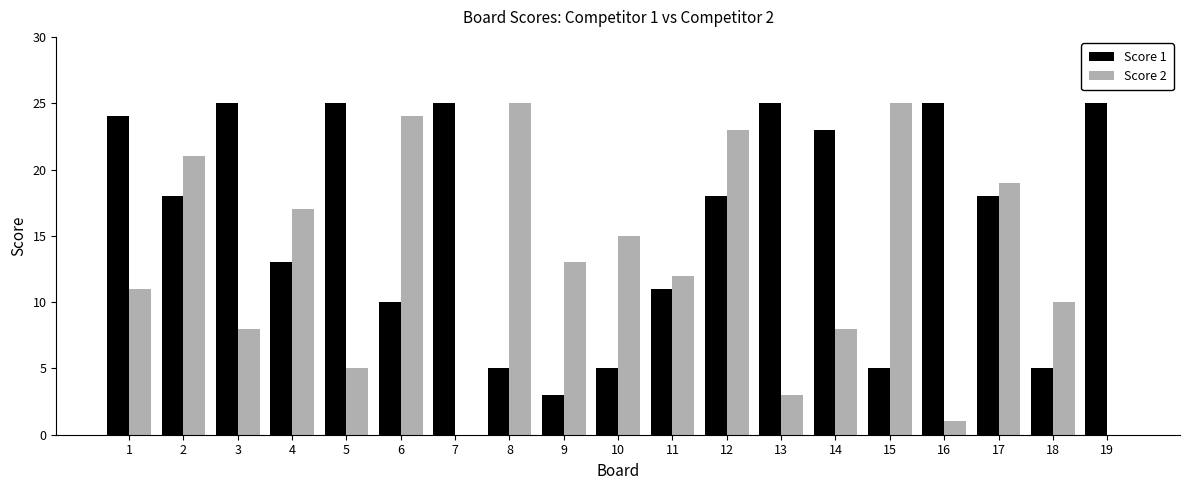

What is the total value across all series at 2?

39